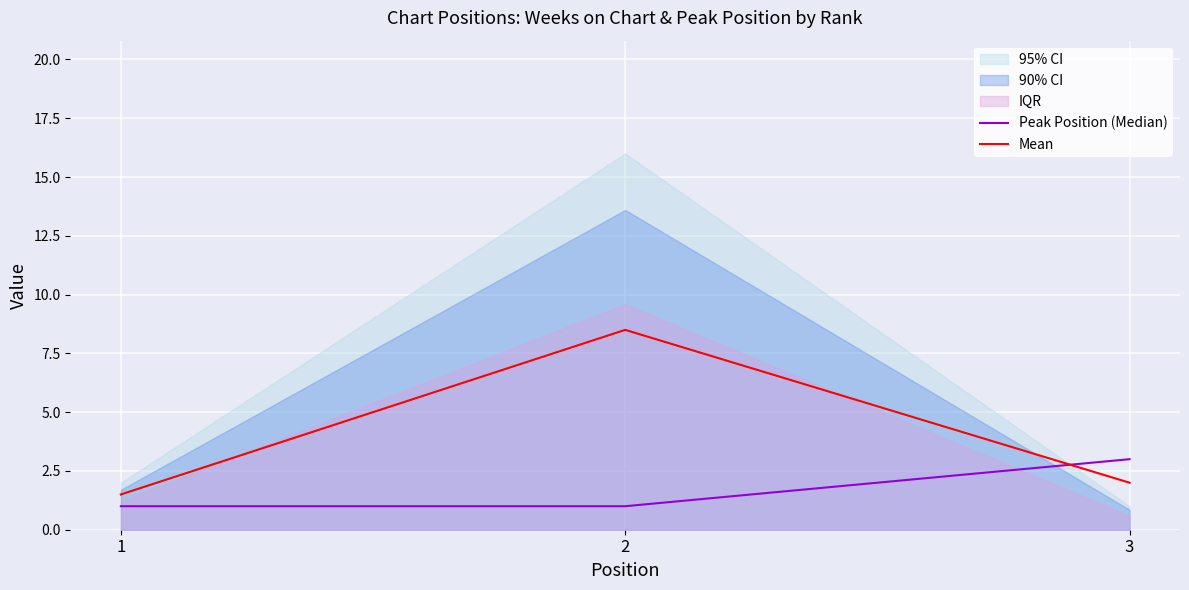

At which label does Mean first exceed 2?

2